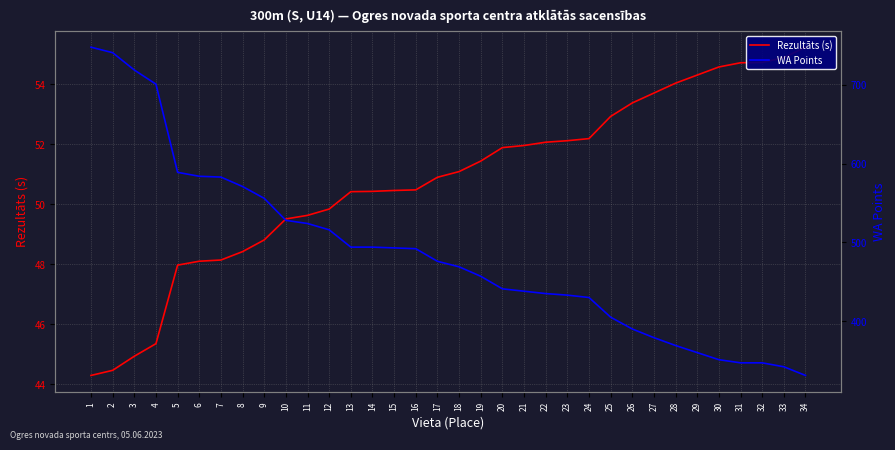

What are all the series names shown in the legend?

Rezultāts (s), WA Points